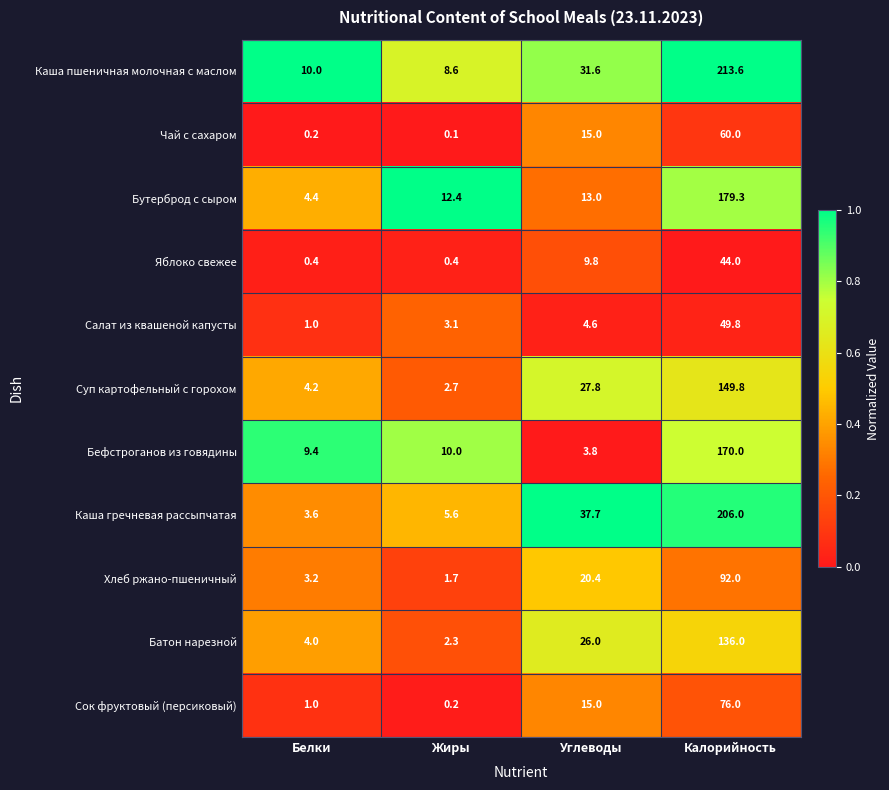

Is it true that Хлеб ржано-пшеничный equals 29.5 at Калорийность?

False